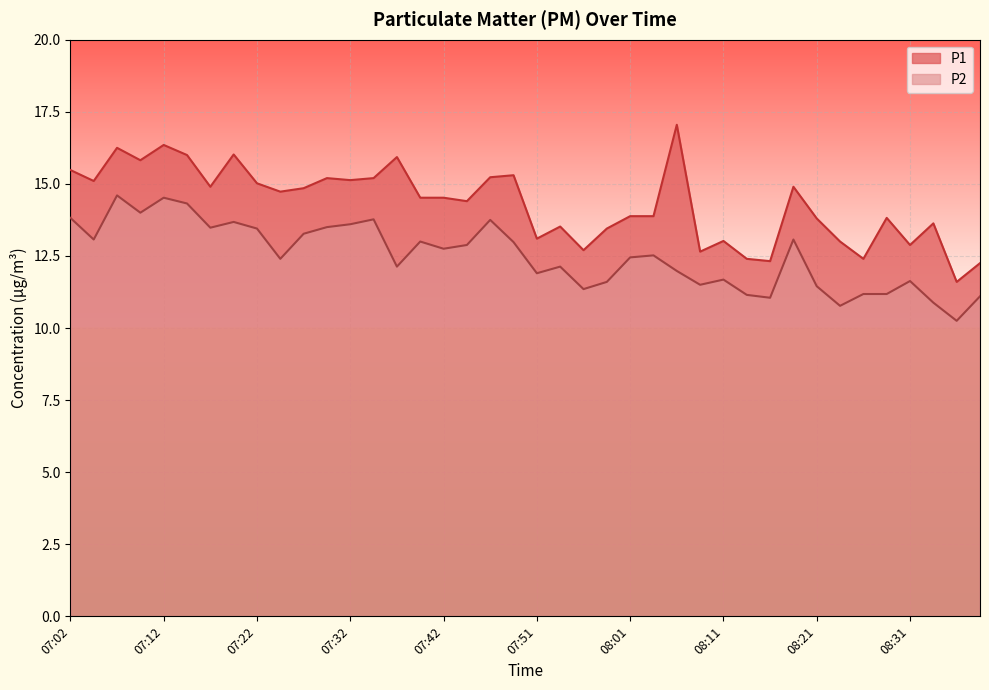

What are all the series names shown in the legend?

P1, P2